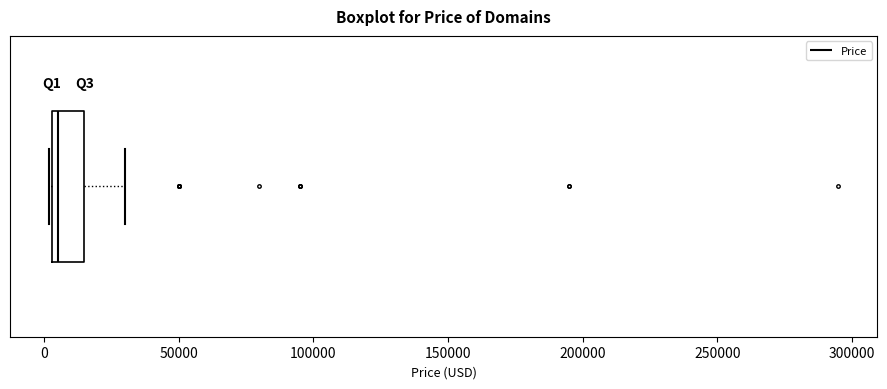

Transcribe this box plot: give where the median line is, the range the box spans, and where the two whiskers end, as read against the x-axis. The values are not printed on the chart, so give them approximately, as read against the axis.

median 5000 (just right of the box's left edge), box 5000 to 15000, whiskers 0 to 30000